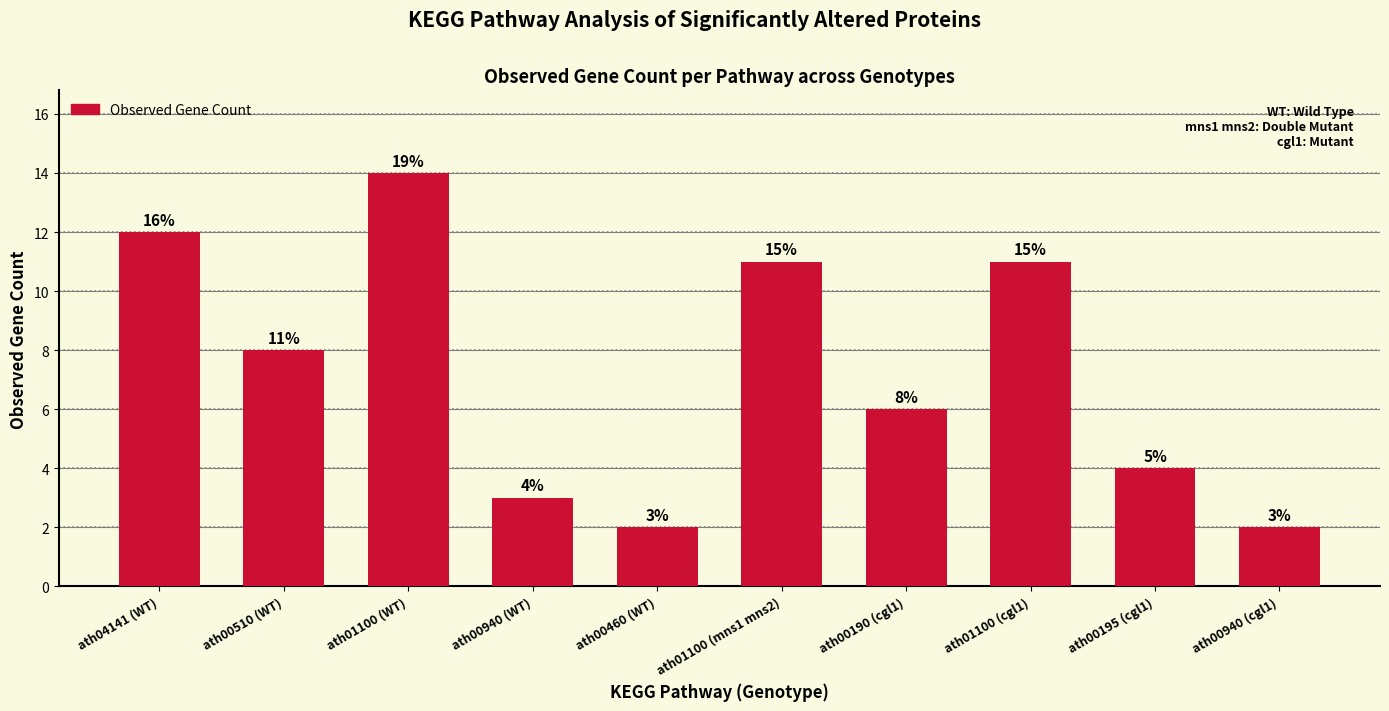

Reading left to right, extract all data points from this chart.

ath04141 (WT)=12	ath00510 (WT)=8	ath01100 (WT)=14	ath00940 (WT)=3	ath00460 (WT)=2	ath01100 (mns1 mns2)=11	ath00190 (cgl1)=6	ath01100 (cgl1)=11	ath00195 (cgl1)=4	ath00940 (cgl1)=2